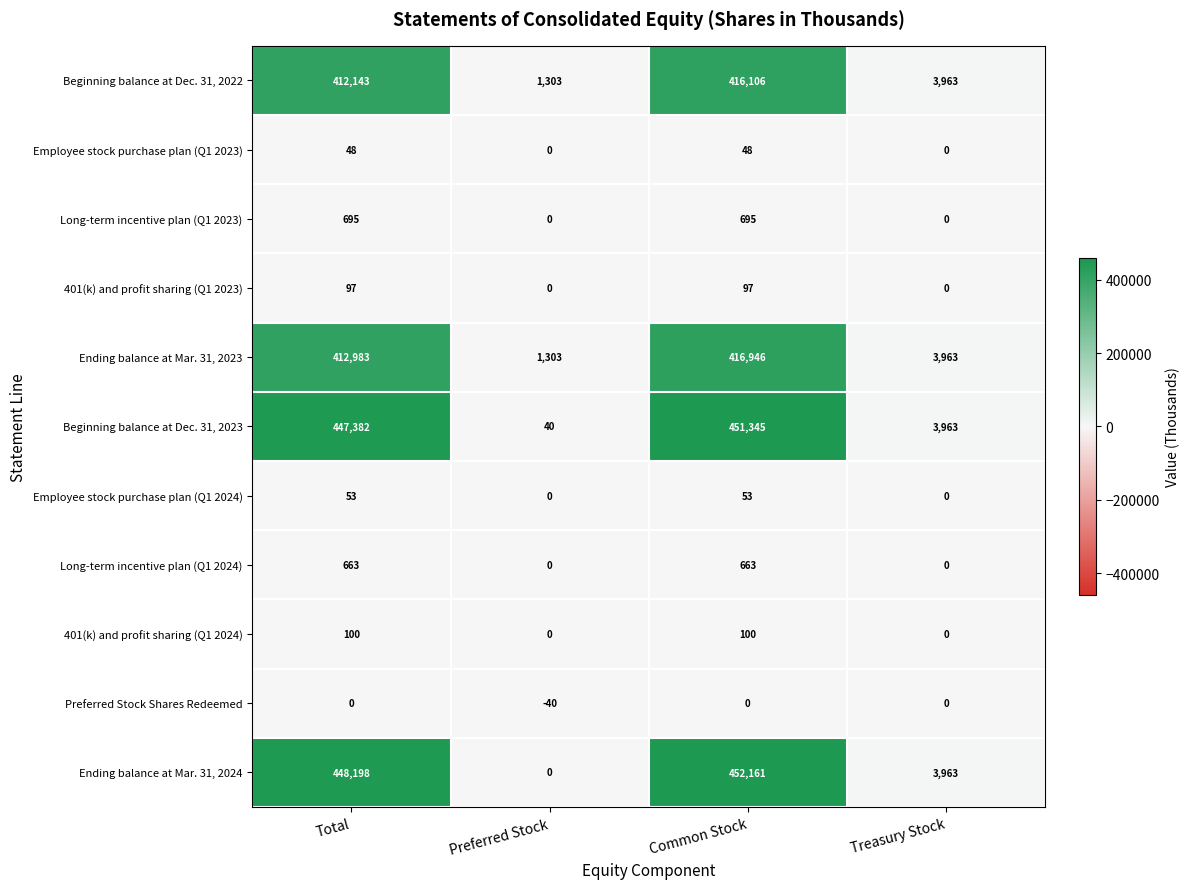

How many categories are shown in the chart?

4